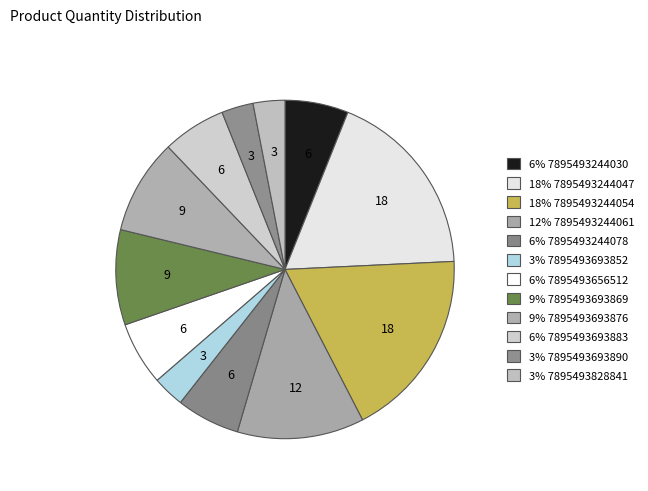

To the nearest percent, what is the difference between the largest and smallest slice percentages?

15%